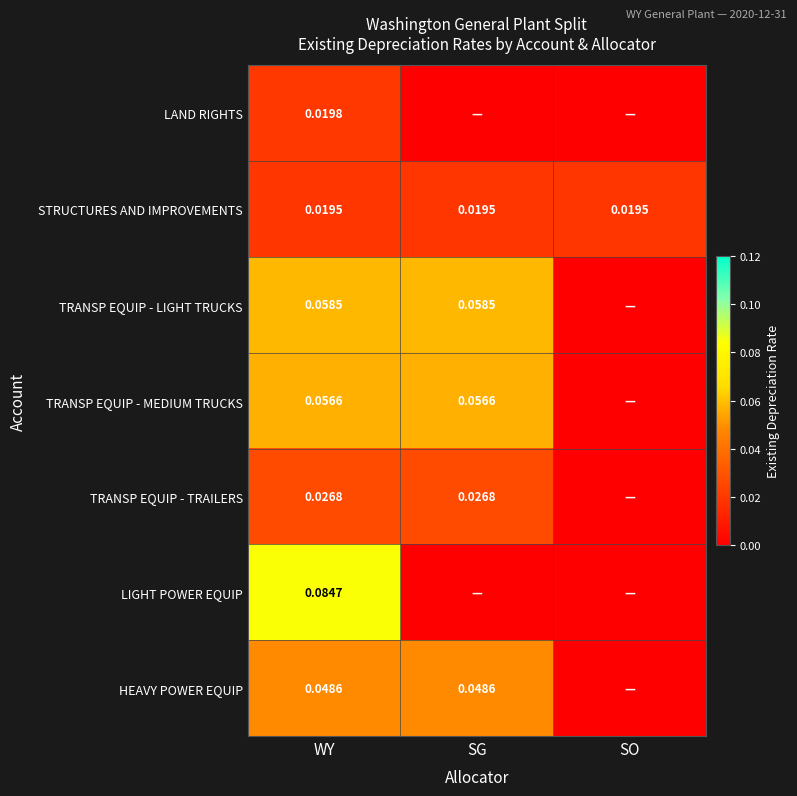

How many TRANSP EQUIP - TRAILERS values are between 0 and 1?

3